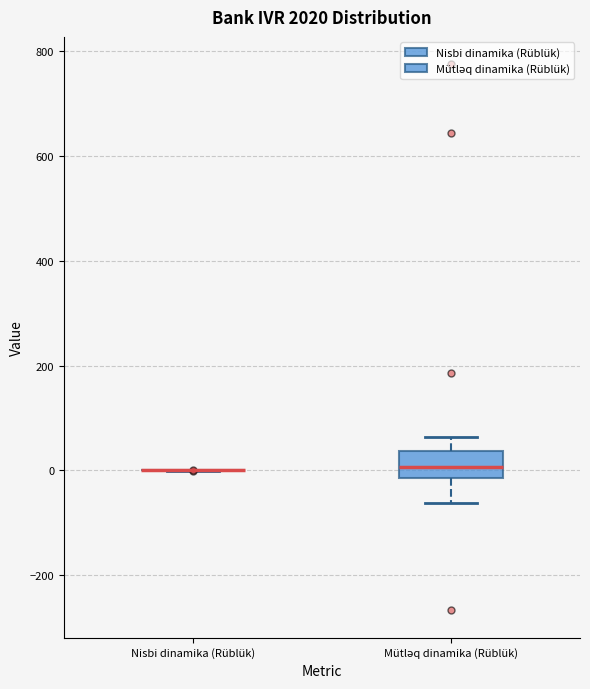

Reading left to right, read every box against the y-axis: the position of its median line, the range the box covers, and the ends of its whiskers. The values are not printed on the chart, so give them approximately, as read against the axis.

Nisbi dinamika (Rüblük): box collapsed to a line at 0, whiskers 0 to 0
Mütləq dinamika (Rüblük): median 0, box -20 to 40, whiskers -60 to 60